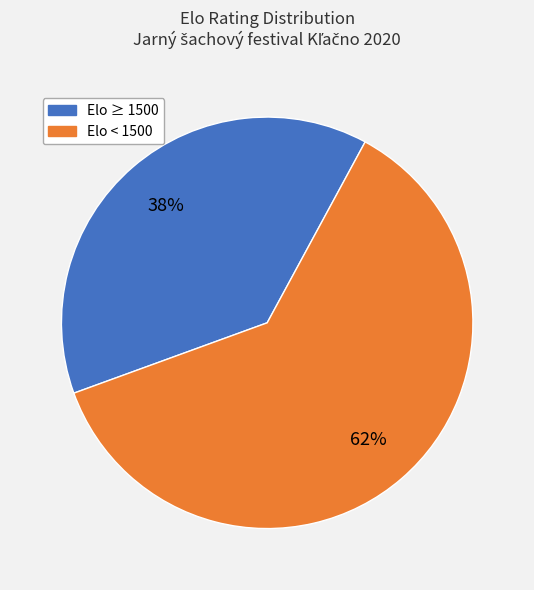

Between Elo ≥ 1500 and Elo < 1500, which is larger?

Elo < 1500